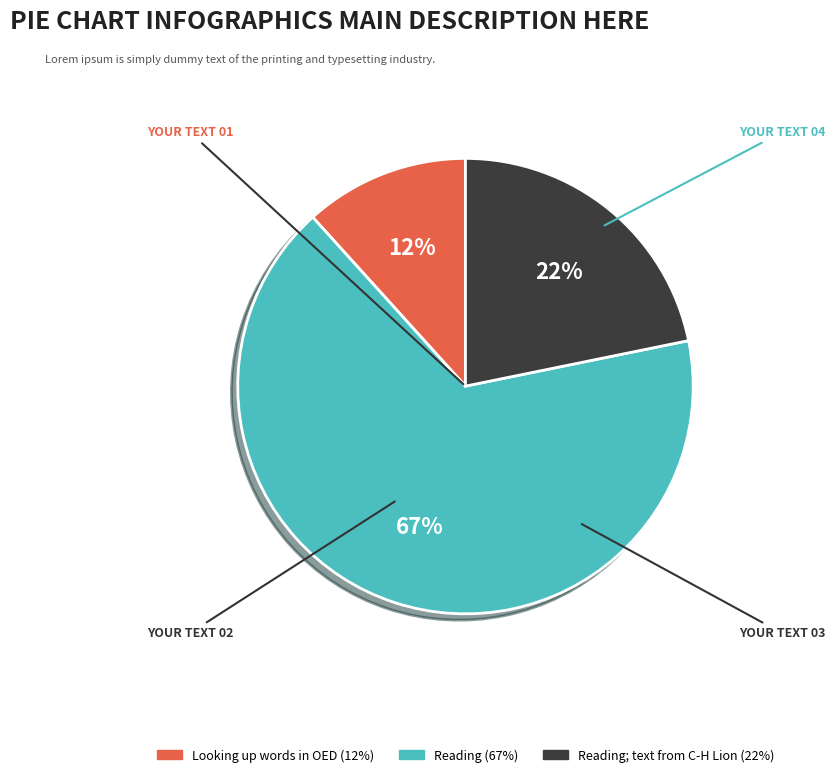

Is there a majority slice in this chart?

Yes